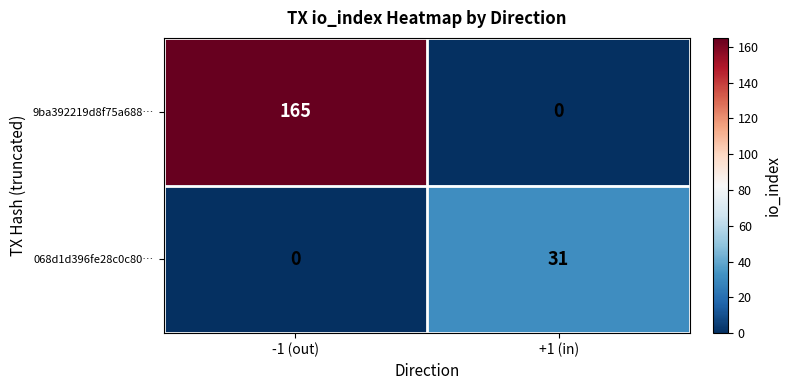

What is the average value of the 068d1d396fe28c0c80… series?

16